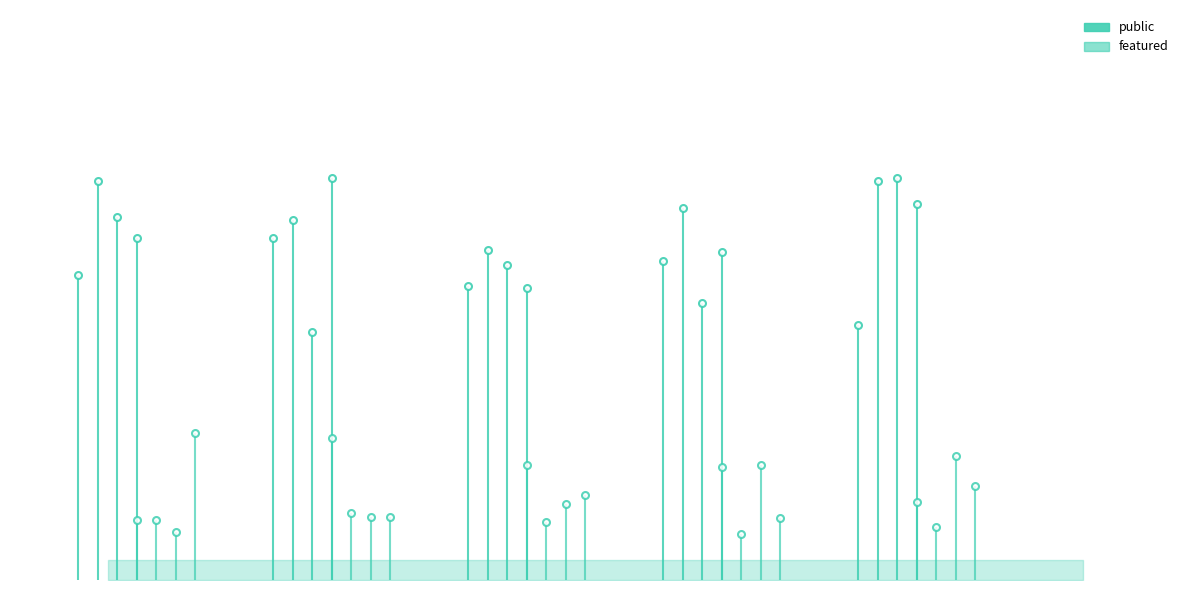

Where is public nearest to the value 1?

An Épée Session at Lycée Carnot